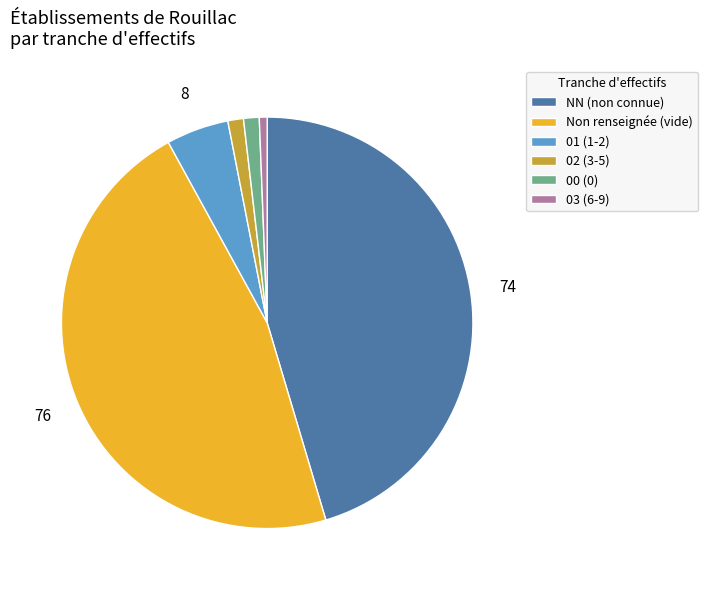

Does any single category account for the majority?

No